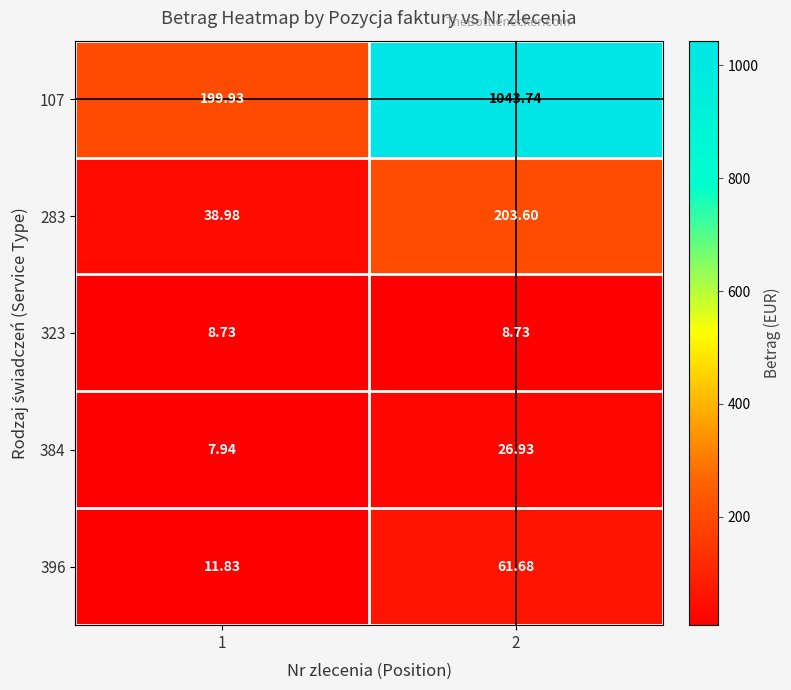

Is the value of 384 at 2 greater than the value of 323 at 2?

Yes